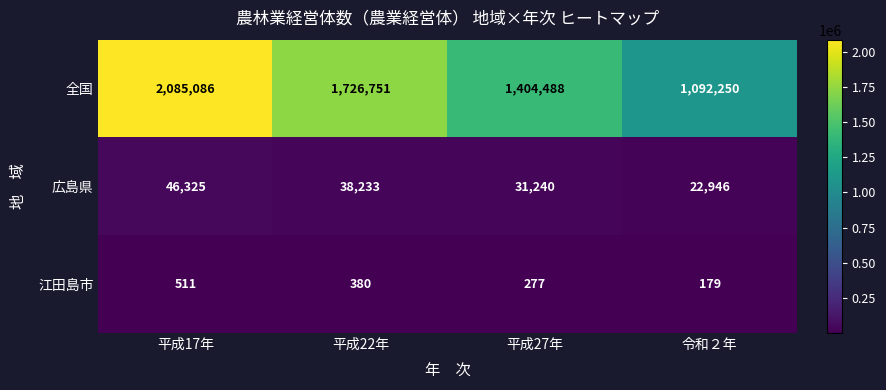

What is the spread (max minus min) of values at 平成27年?

1404211